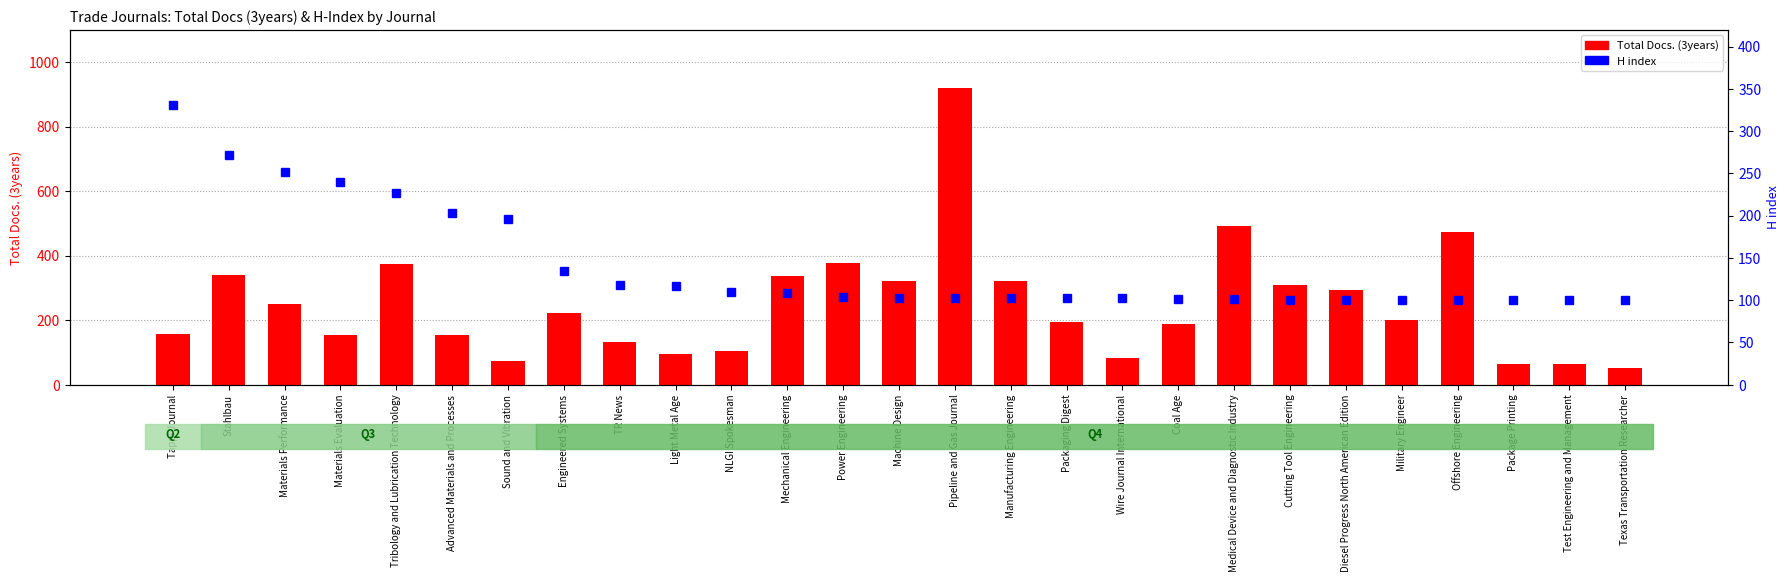

Which series changed the most between Engineered Systems and Light Metal Age?

Total Docs. (3years)